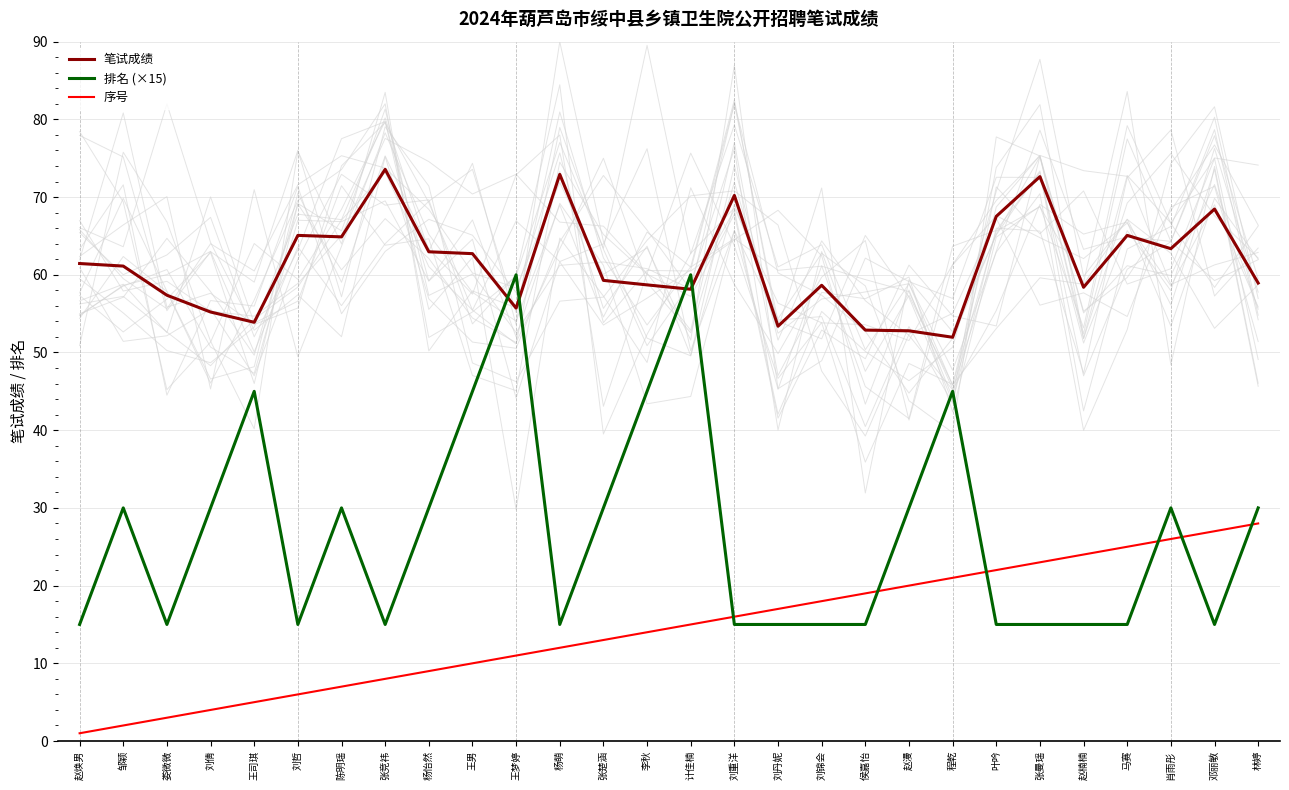

At which label is 排名 (×15) closest to 37?

邹颖